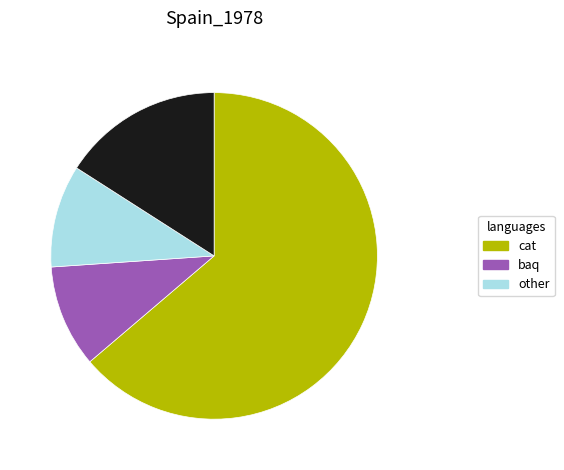

Count the number of slices in the pie.

4